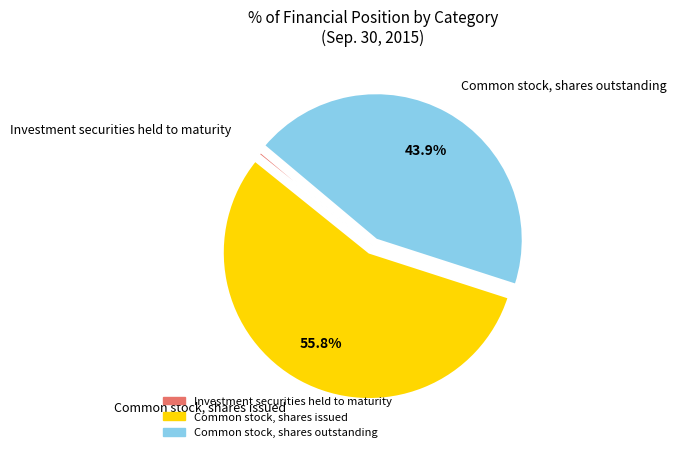

Rank the categories by value from highest to lowest.

Common stock, shares issued, Common stock, shares outstanding, Investment securities held to maturity